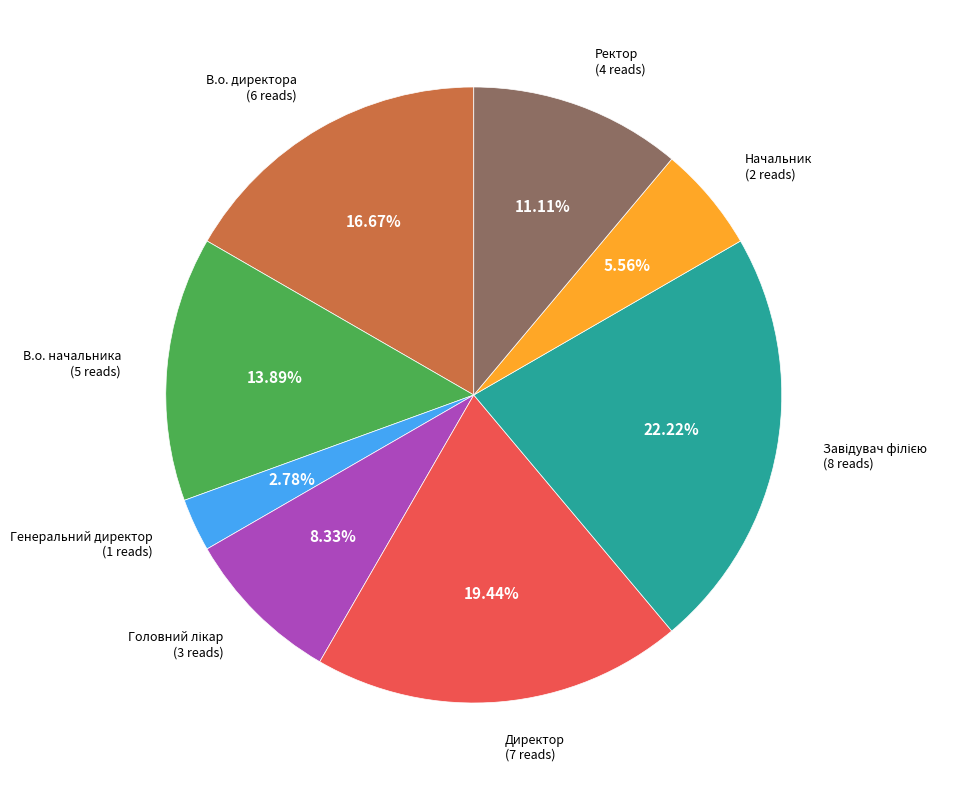

Is there a majority slice in this chart?

No